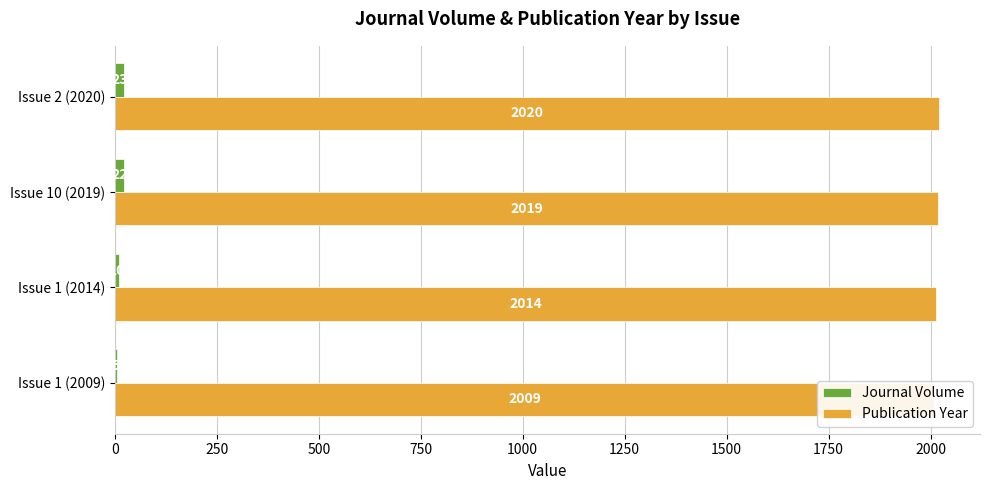

What is the total value across all series at Issue 1 (2014)?

2024